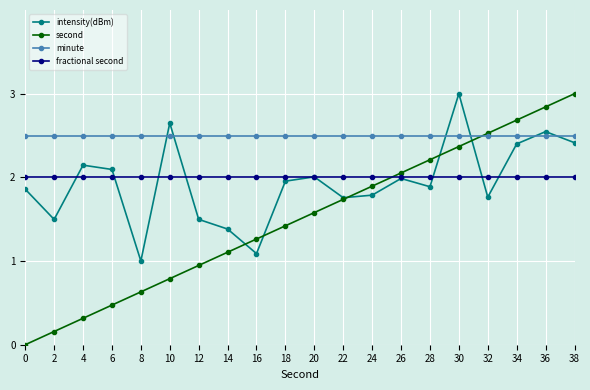

Which series has the largest total across all categories?

minute